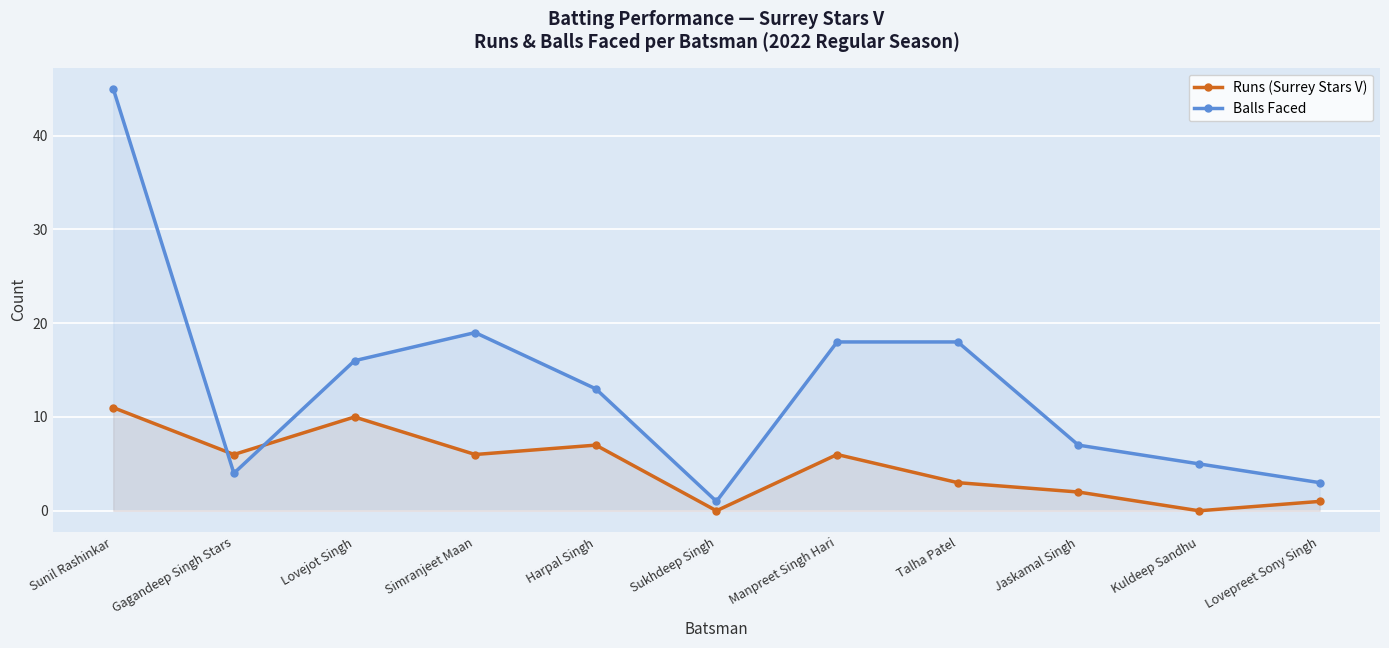

What is the value of the Runs (Surrey Stars V) point at the 1st from the left?

11